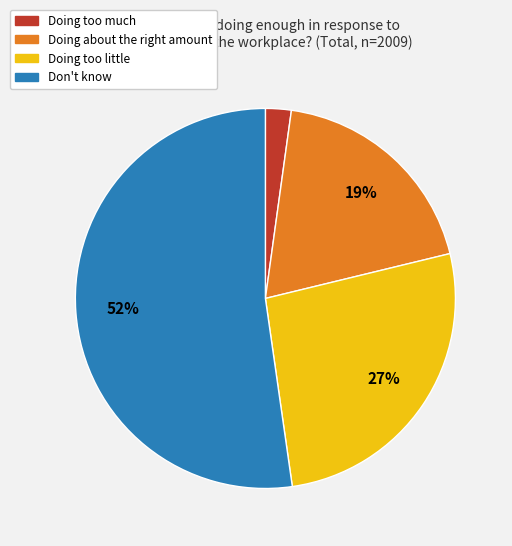

What is the majority slice?

Don't know